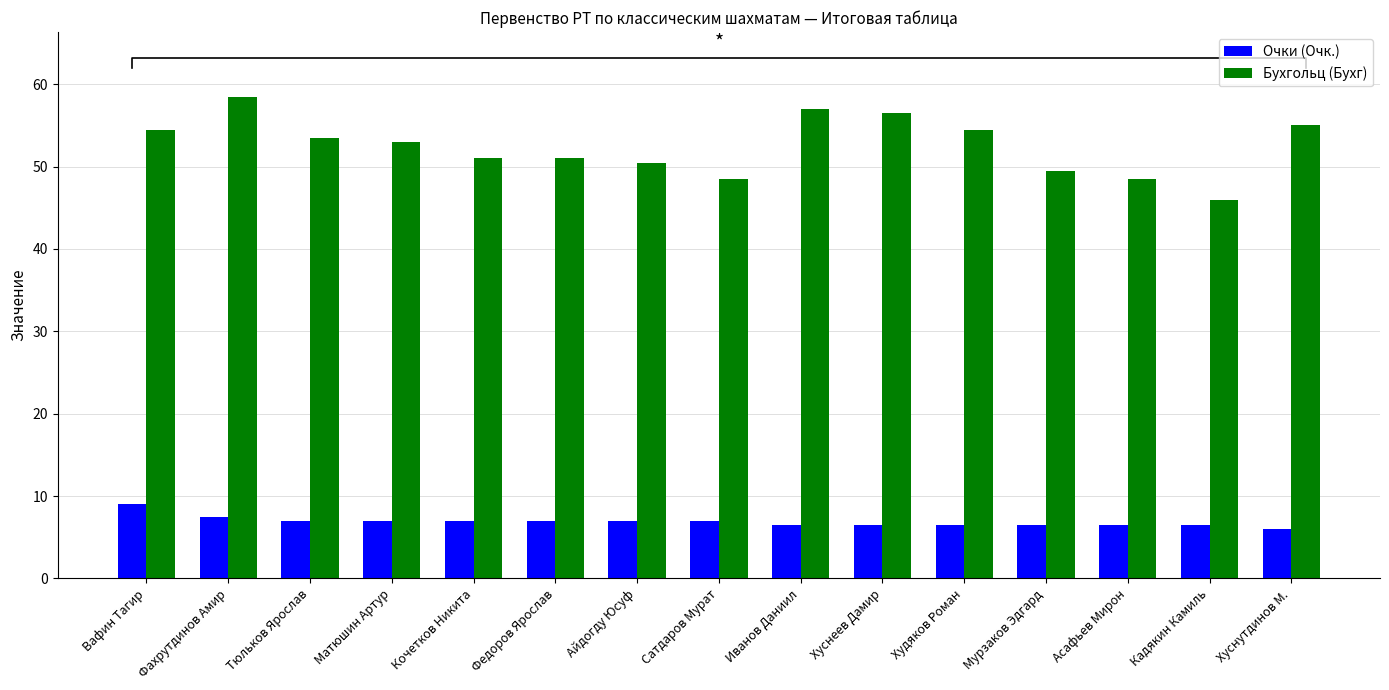

Reading right to left, extract all data points from this chart.

Очки (Очк.): Хуснутдинов М.=6.0	Кадякин Камиль=6.5	Асафьев Мирон=6.5	Мурзаков Эдгард=6.5	Худяков Роман=6.5	Хуснеев Дамир=6.5	Иванов Даниил=6.5	Сатдаров Мурат=7.0	Айдогду Юсуф=7.0	Федоров Ярослав=7.0	Кочетков Никита=7.0	Матюшин Артур=7.0	Тюльков Ярослав=7.0	Фахрутдинов Амир=7.5	Вафин Тагир=9.0
Бухгольц (Бухг): Хуснутдинов М.=55.0	Кадякин Камиль=46.0	Асафьев Мирон=48.5	Мурзаков Эдгард=49.5	Худяков Роман=54.5	Хуснеев Дамир=56.5	Иванов Даниил=57.0	Сатдаров Мурат=48.5	Айдогду Юсуф=50.5	Федоров Ярослав=51.0	Кочетков Никита=51.0	Матюшин Артур=53.0	Тюльков Ярослав=53.5	Фахрутдинов Амир=58.5	Вафин Тагир=54.5